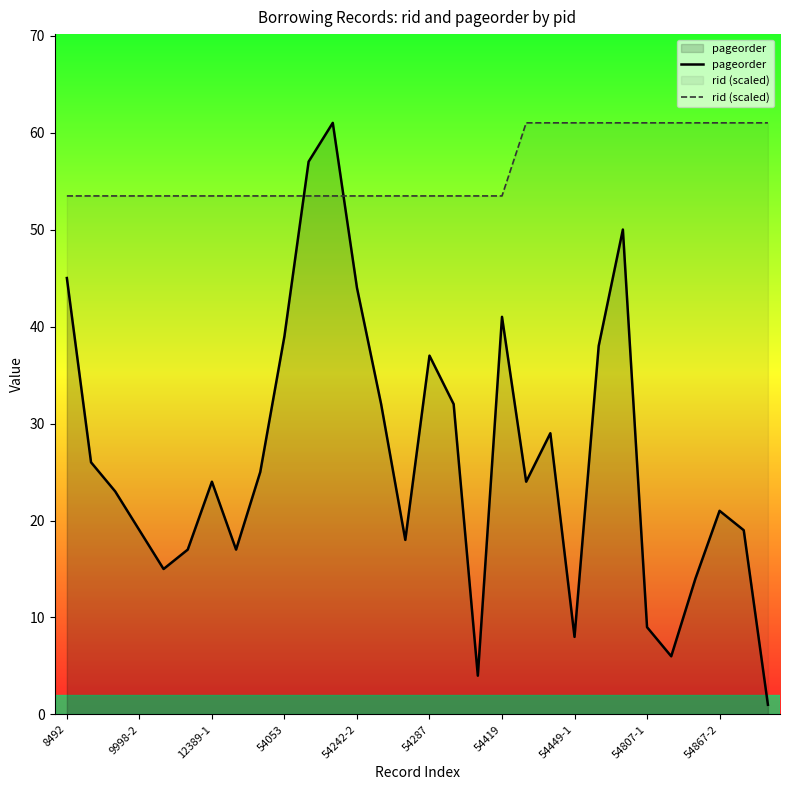

What is the difference between the maximum and minimum values in the rid (scaled) series?

7.5